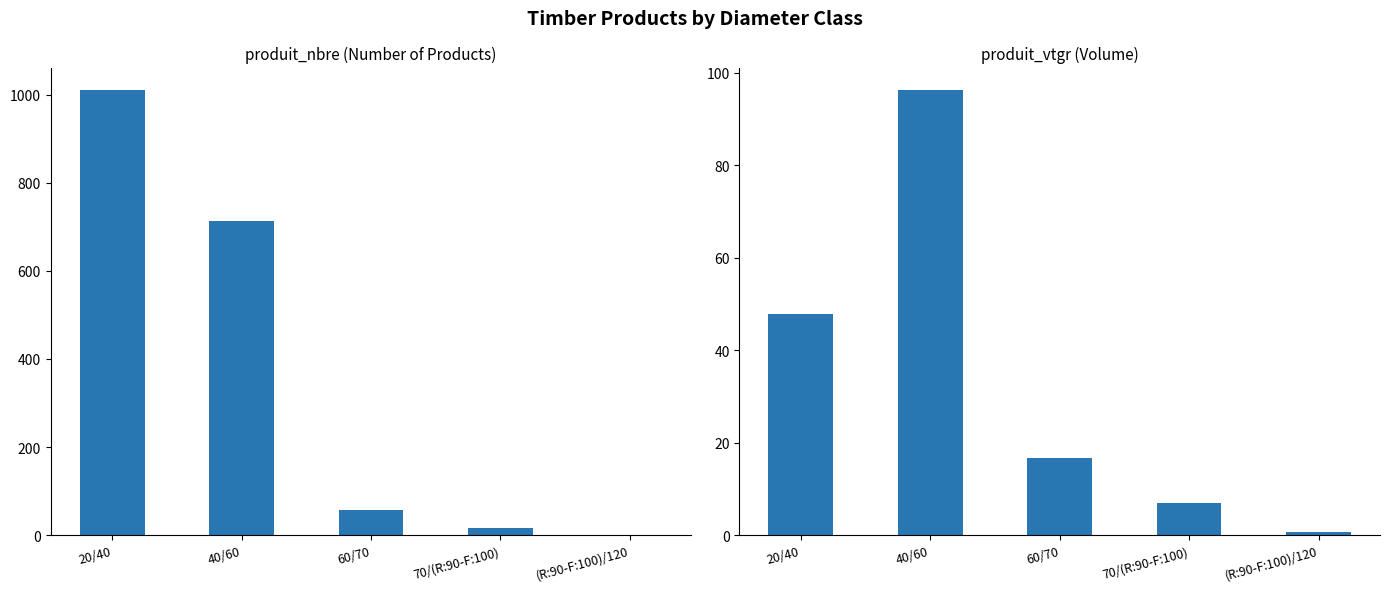

Where is produit_nbre nearest to the value 506?

40/60